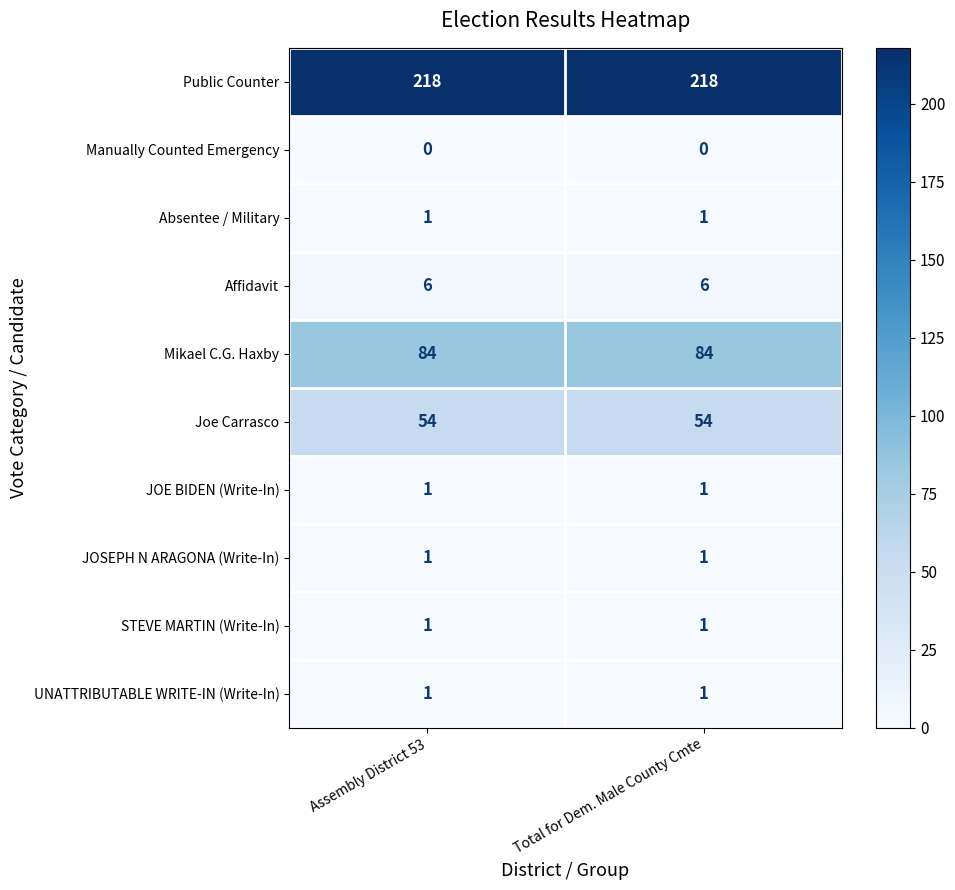

The value of UNATTRIBUTABLE WRITE-IN (Write-In) at Assembly District 53 is 1. True or false?

True